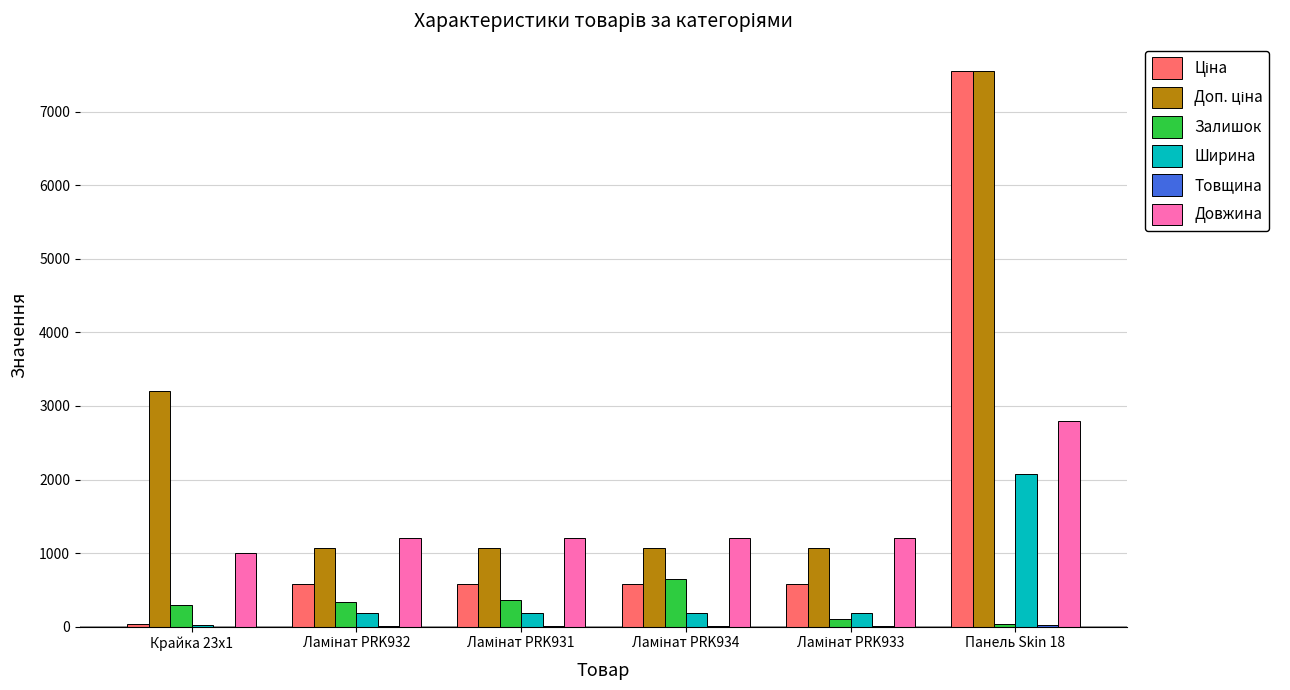

At which category is the sum across all series the highest?

Панель Skin 18